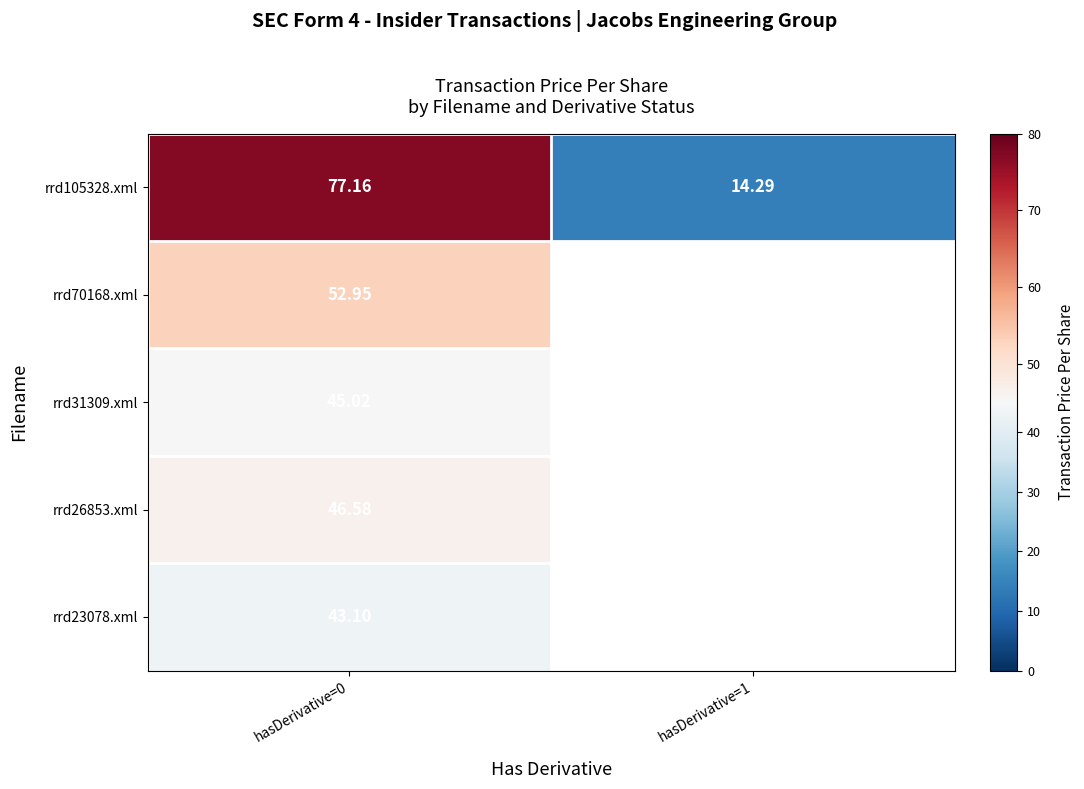

What value does the rrd105328.xml series have at hasDerivative=0?

77.2